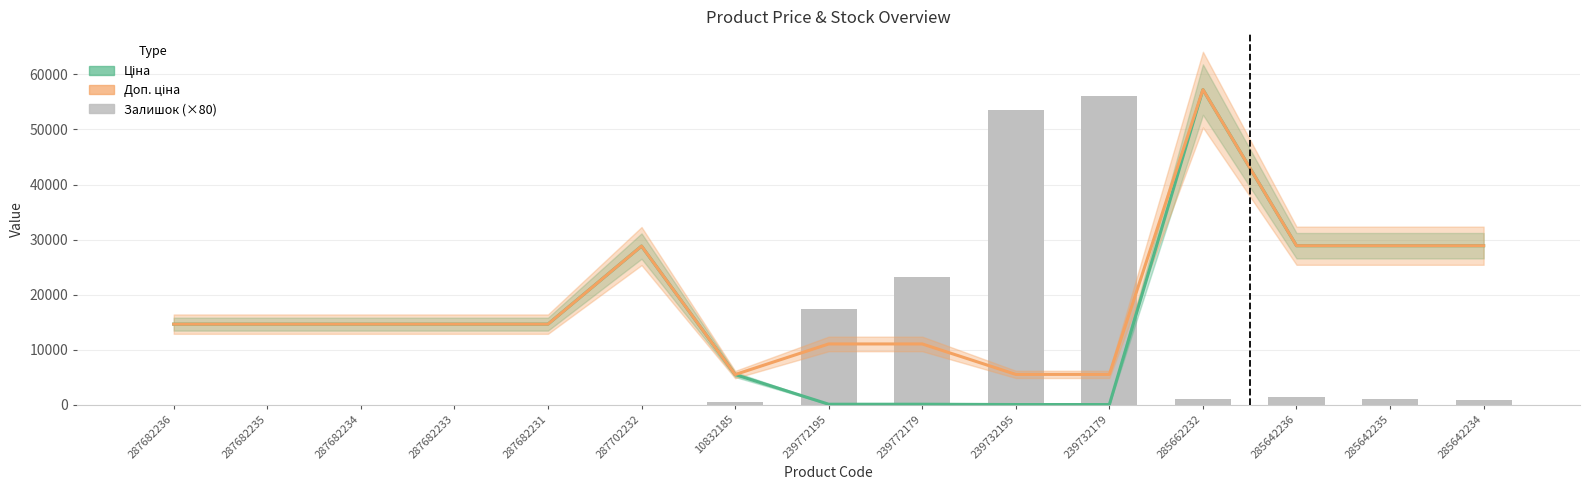

Reading left to right, transcribe all the data shown in this chart.

0	0	0	0	0	0	560	17440	23200	53600	56160	1040	1360	1120	880